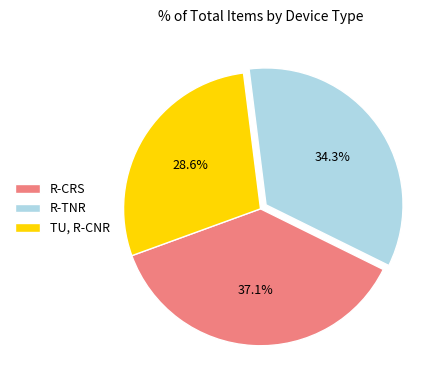

To the nearest percent, what is the average slice percentage?

33%